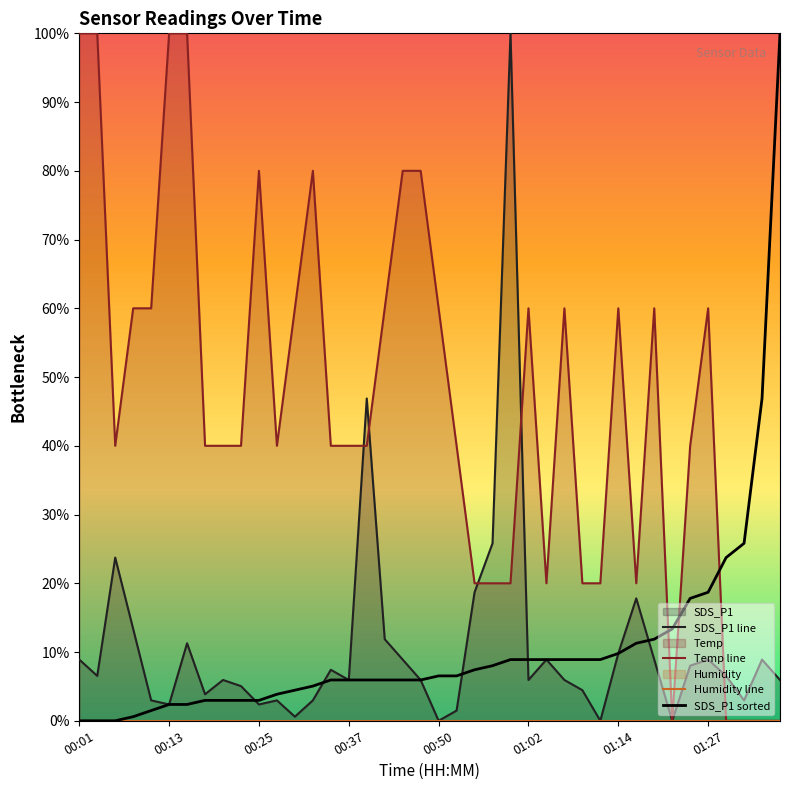

Which series ends up on top after the final intersection of Temp line and SDS_P1 sorted?

SDS_P1 sorted